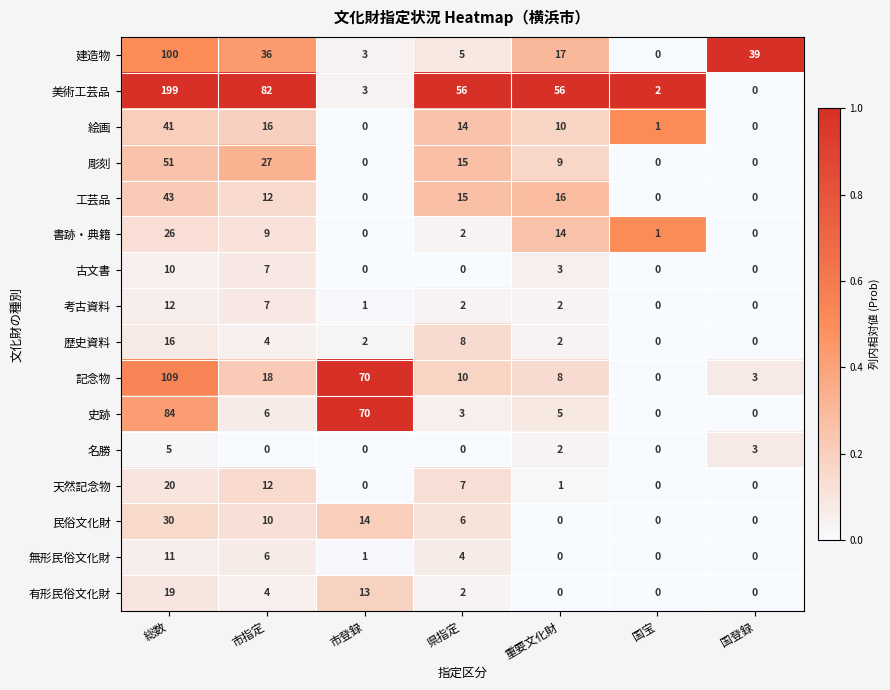

Which series has the widest spread of values?

美術工芸品